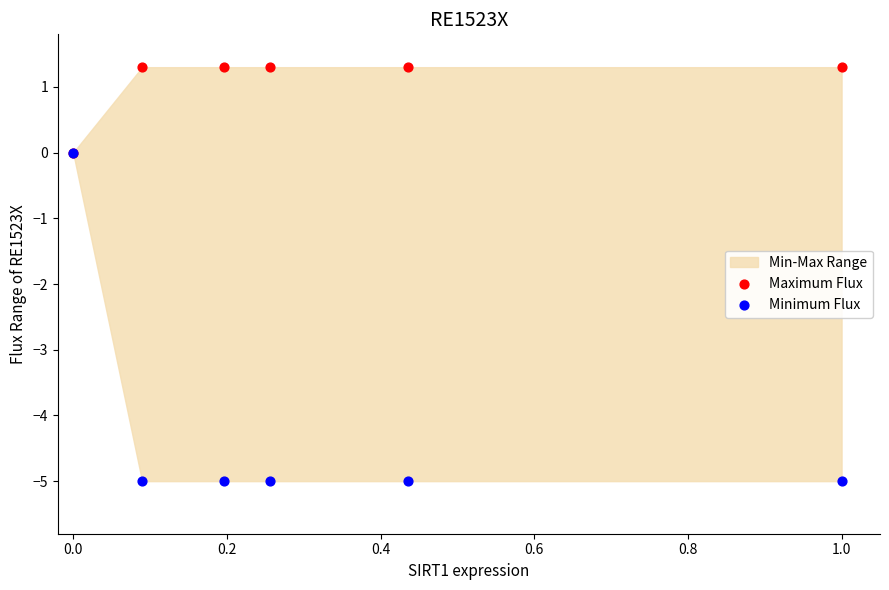

Which series contains the lowest Y value?

Minimum Flux